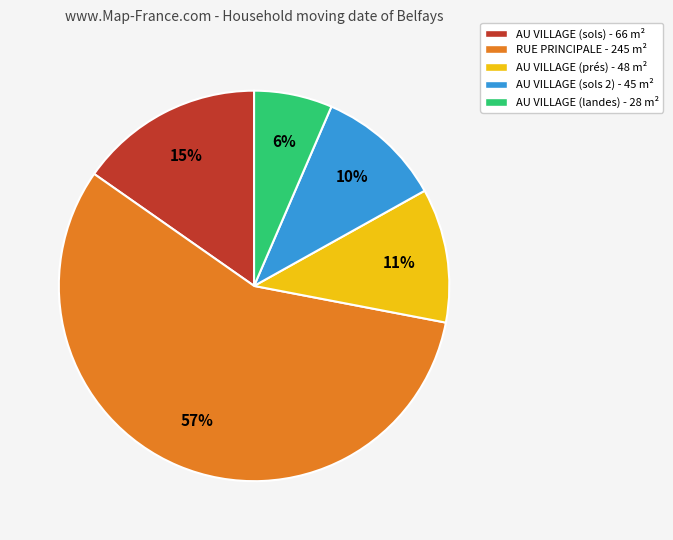

The AU VILLAGE (landes) slice represents 1% of the pie. True or false?

False